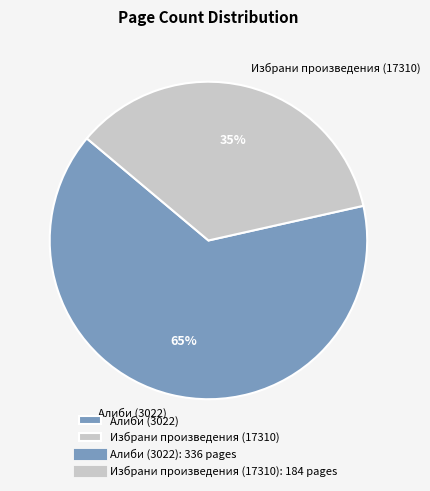

Rank the categories by value from lowest to highest.

Избрани произведения (17310), Алиби (3022)